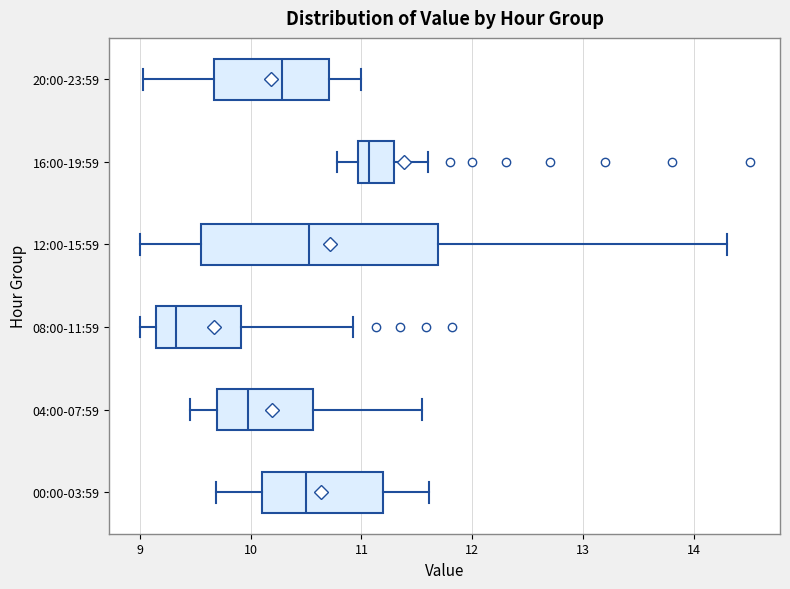

Which box's median line is the furthest to the right?

16:00-19:59